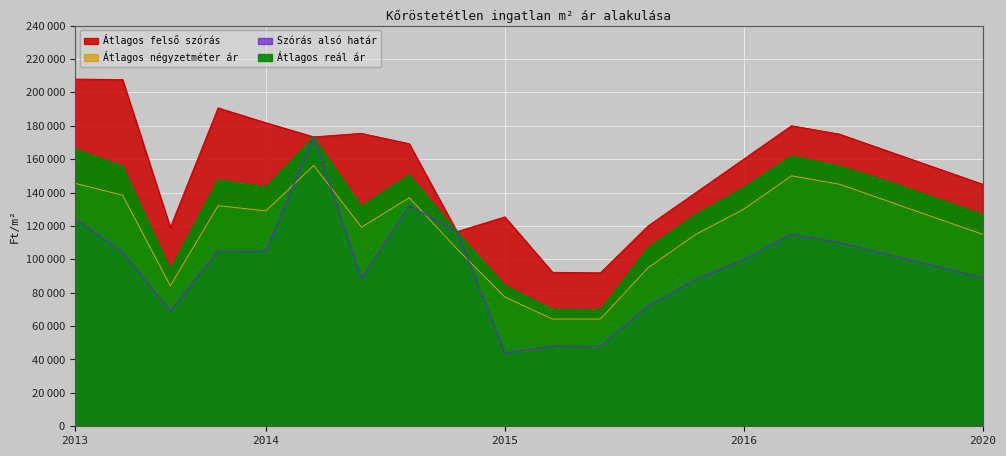

What is the difference between the Átlagos négyzetméter ár values at 2015-09 and 2019-12?

18750